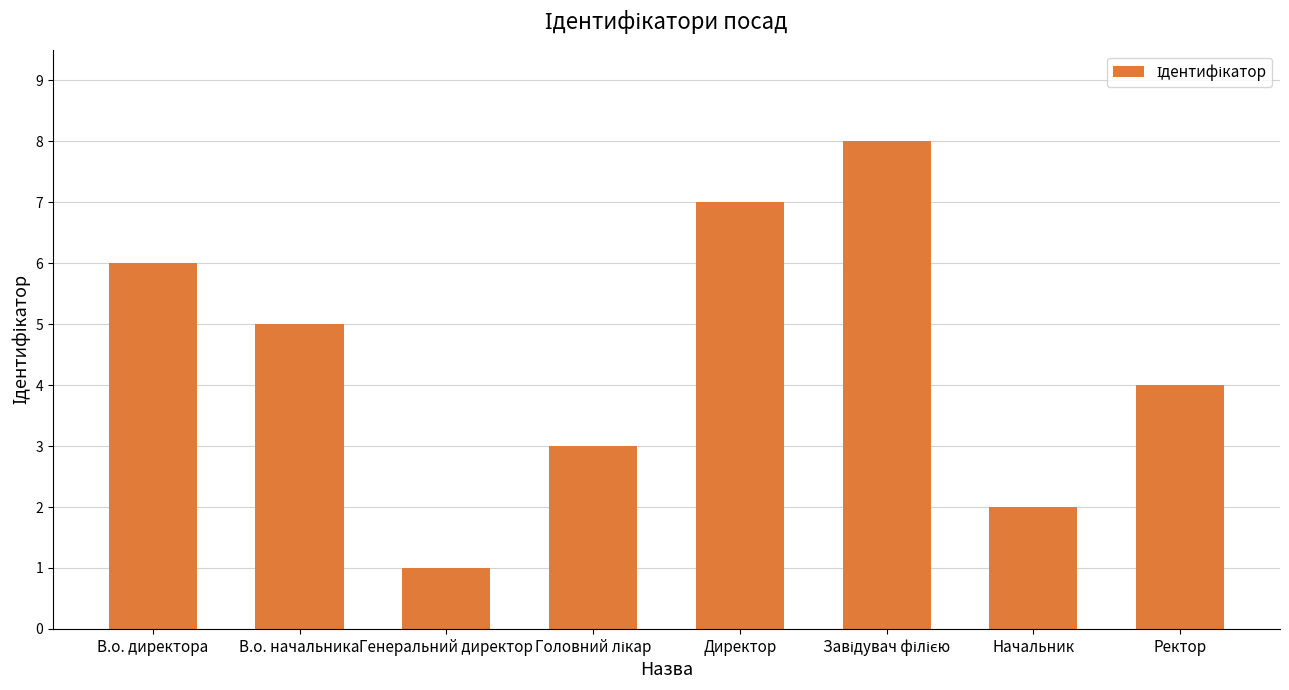

Reading left to right, transcribe all the data shown in this chart.

6	5	1	3	7	8	2	4